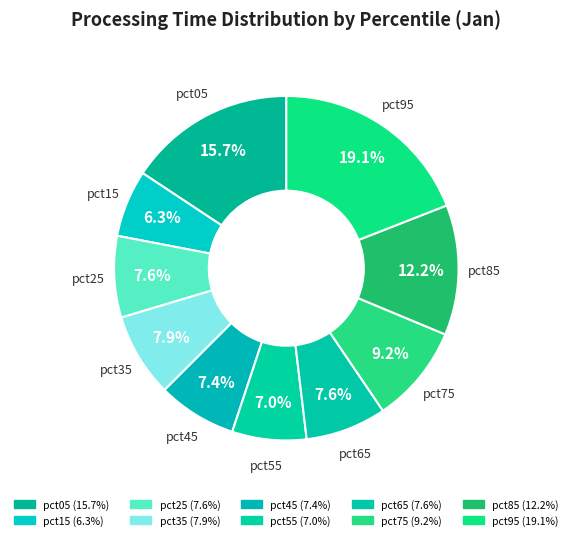

To the nearest percent, what portion does pct05 represent?

16%